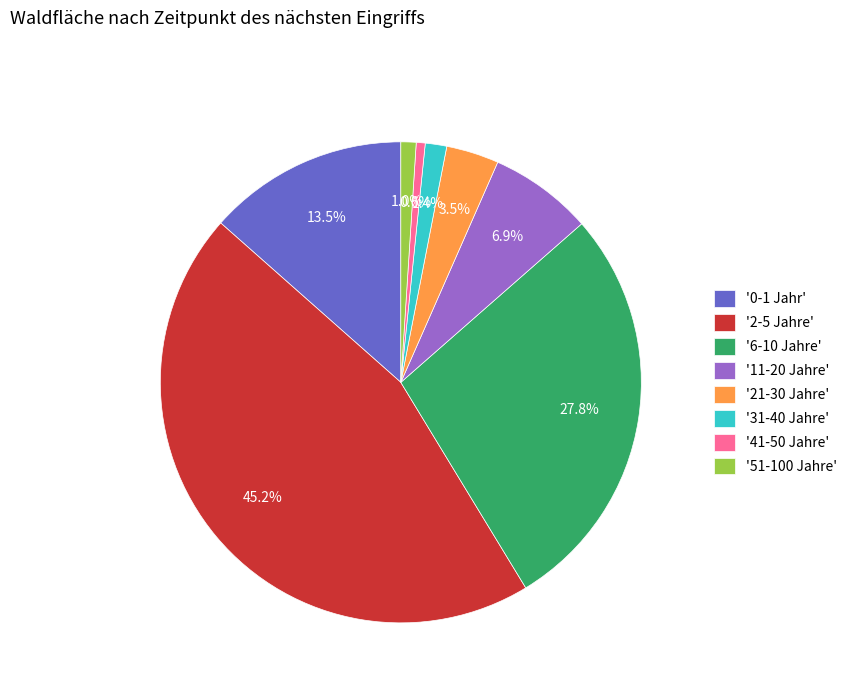

Combined, do '2-5 Jahre' and '51-100 Jahre' account for over 50%?

No